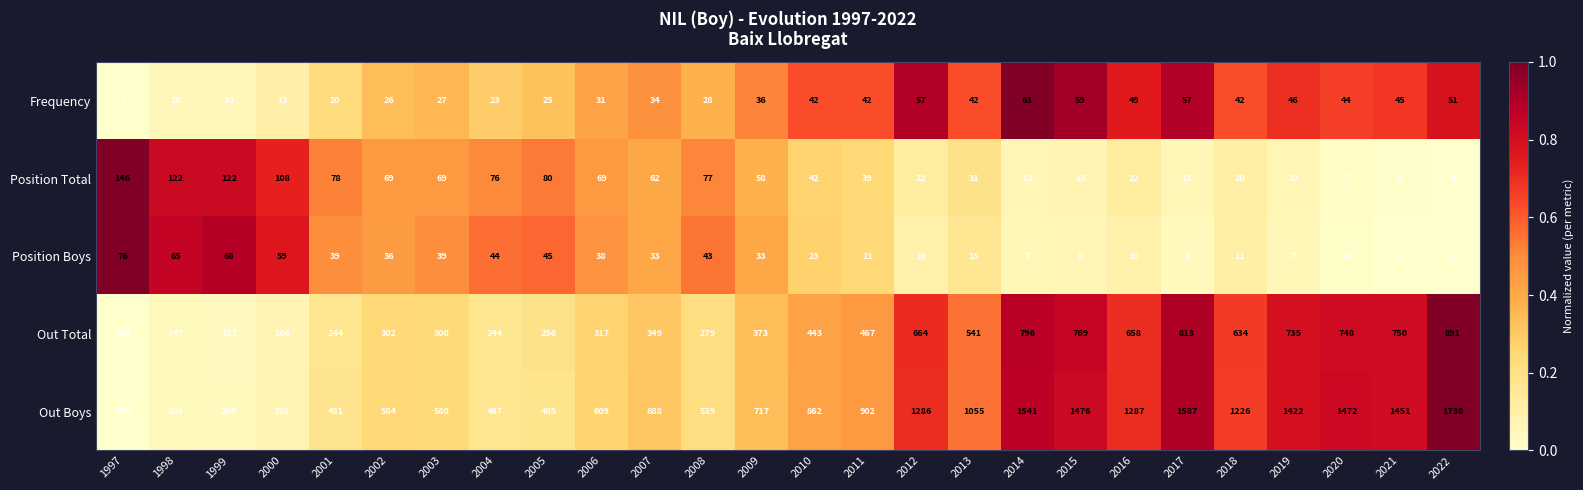

What is the spread (max minus min) of values at 2022?

1735